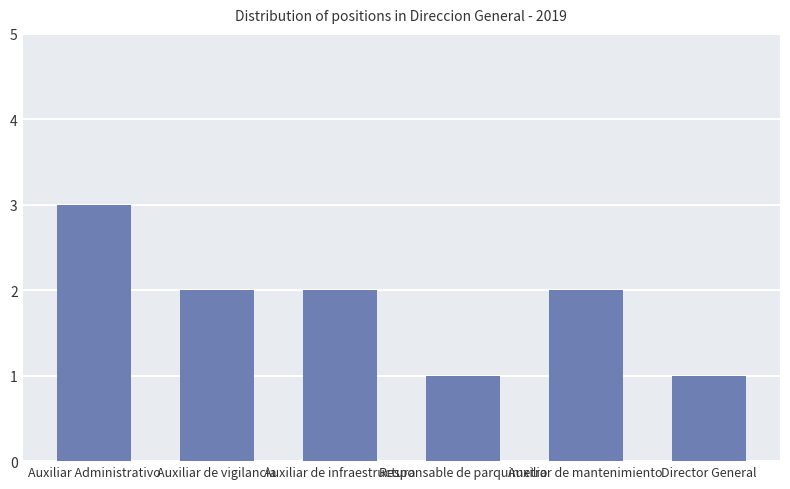

How many bars are there in total?

6